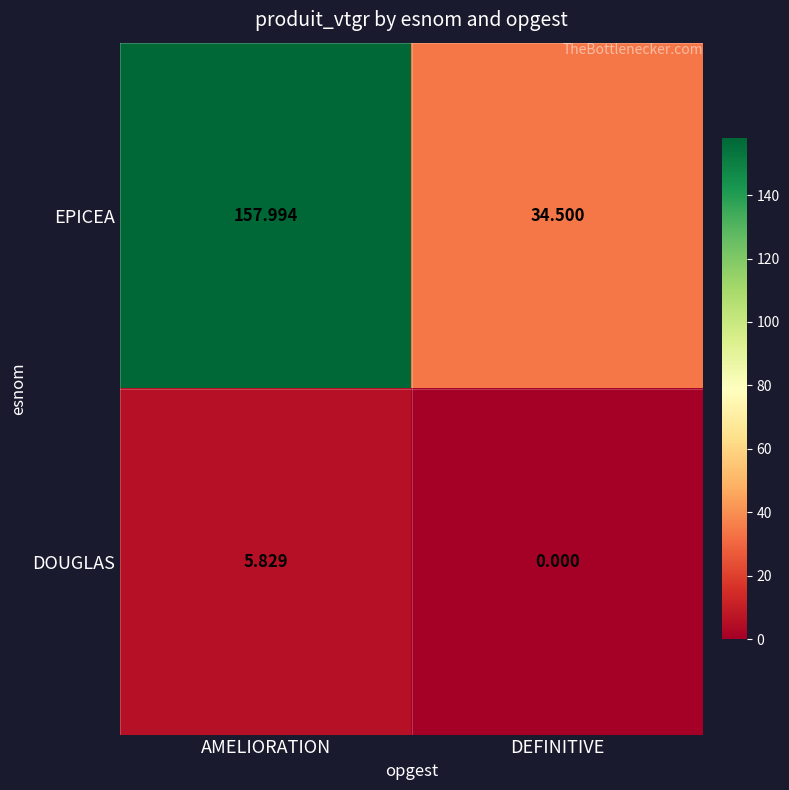

Count the number of data series in this chart.

2